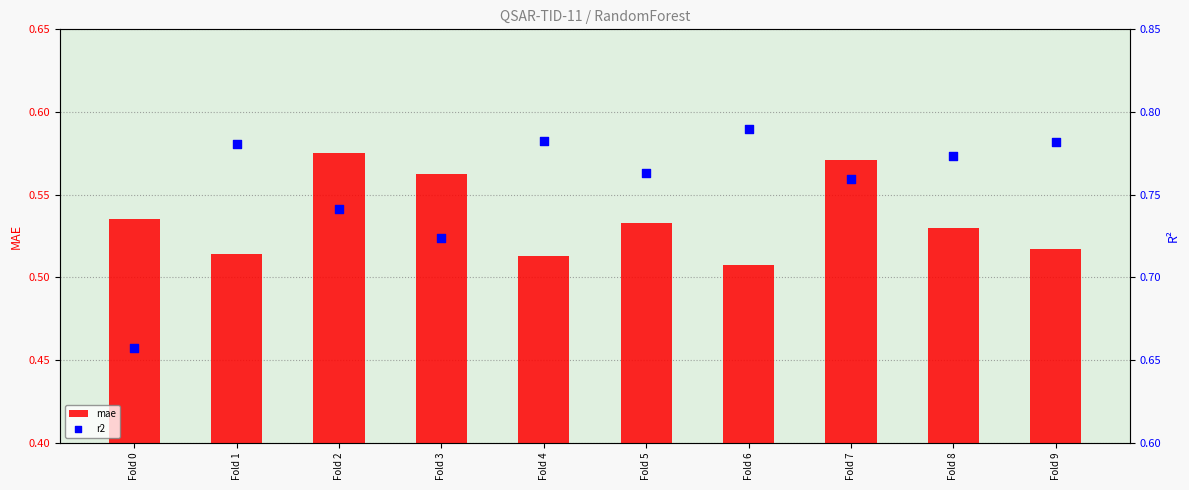

Is the value of r2 at Fold 7 greater than the value of mae at Fold 2?

Yes